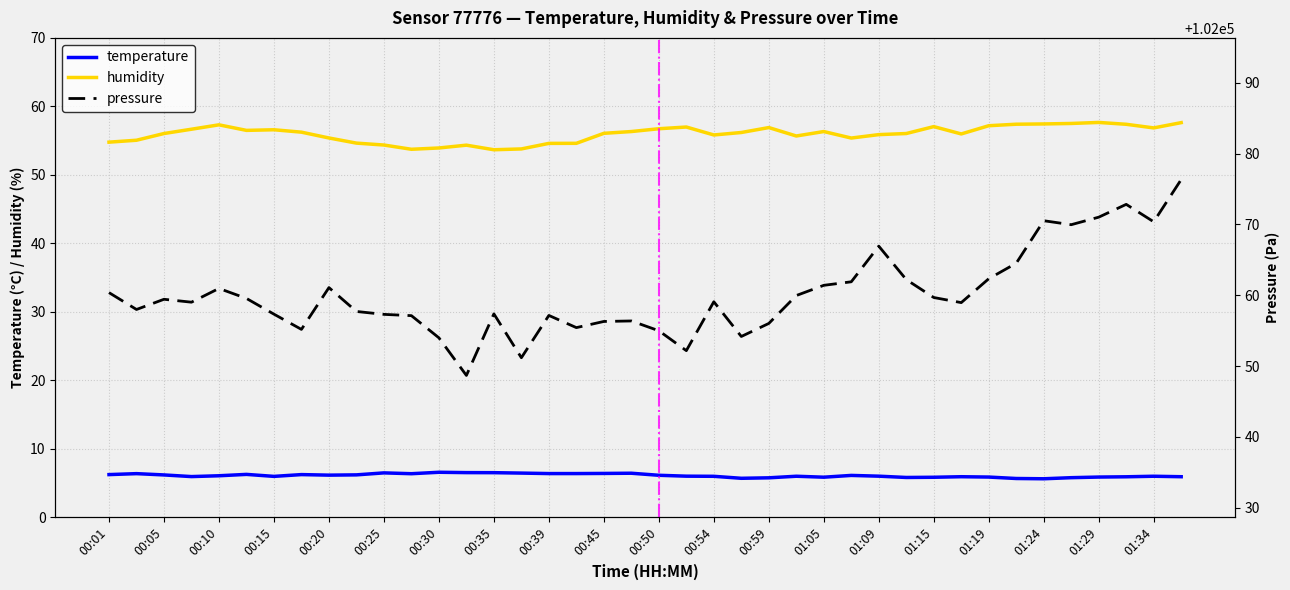

What value does the temperature series have at 27?

6.1